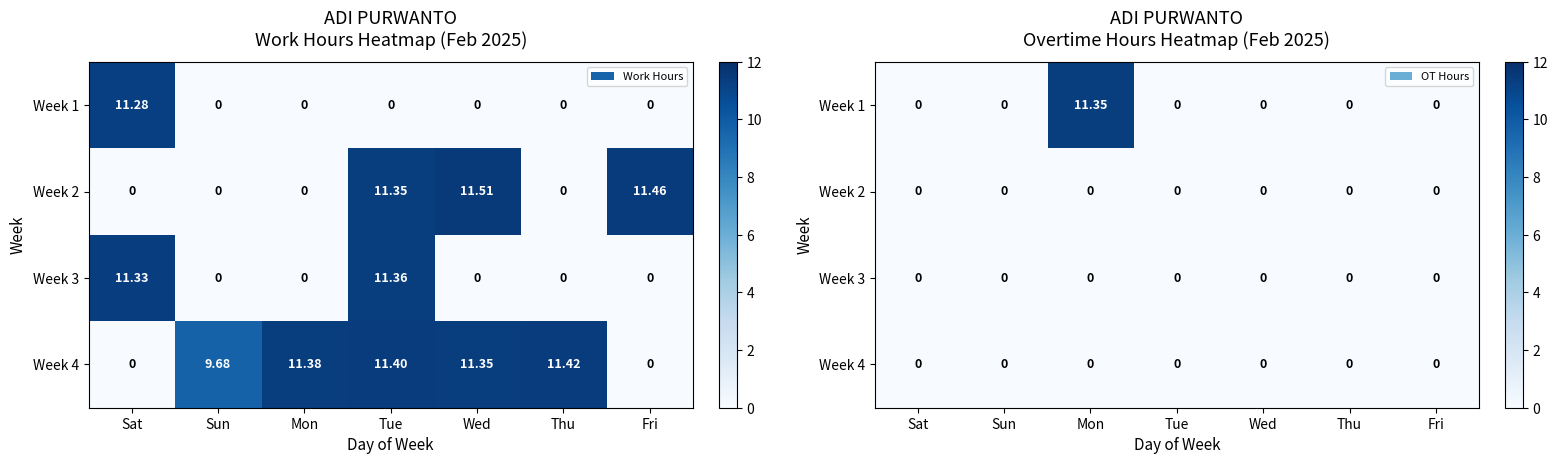

Is the value of Week 1 at Fri greater than the value of Week 4 at Sun?

No